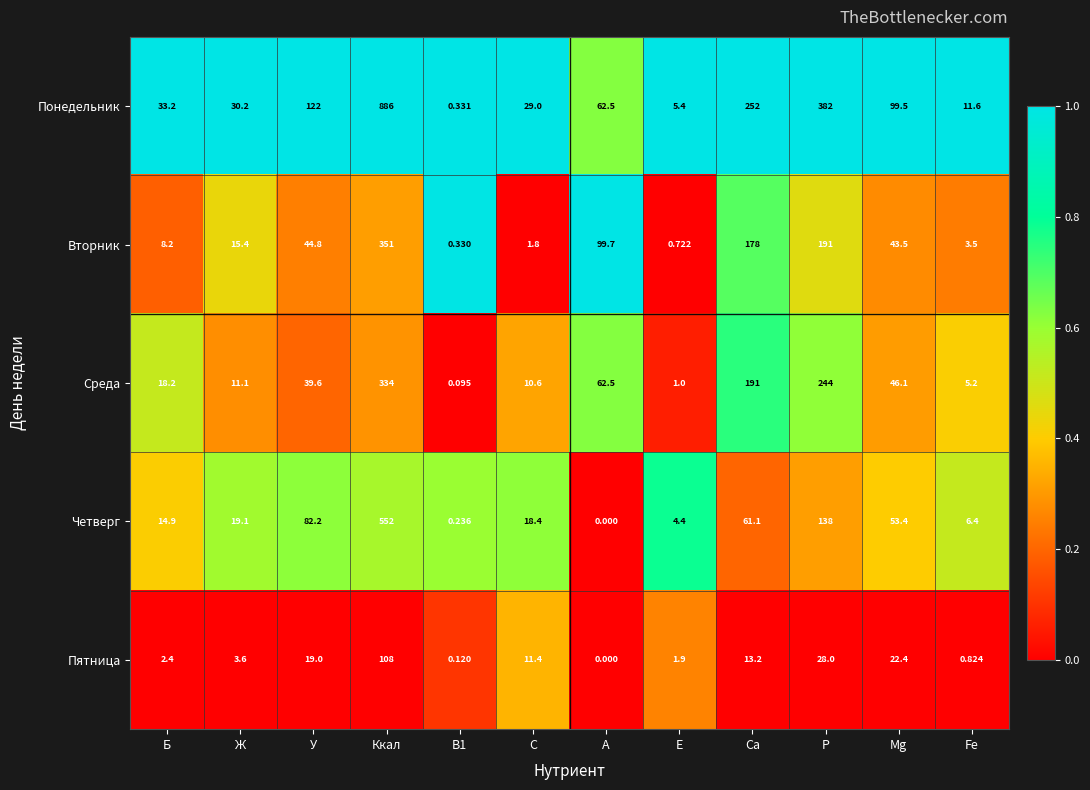

Which series has the largest range (max minus min)?

Понедельник